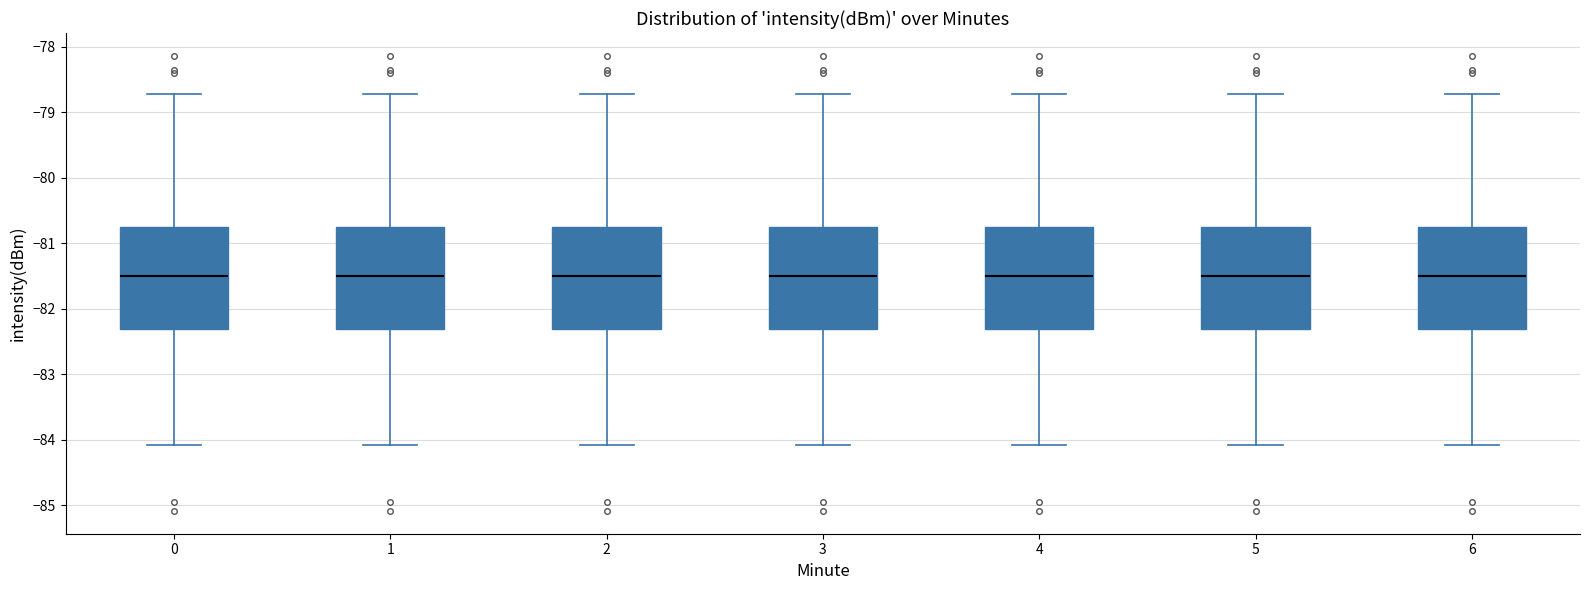

Where is the upper edge of the box at x = 1 on the y-axis? The values are not printed on the chart, so give them approximately, as read against the axis.

-80.8